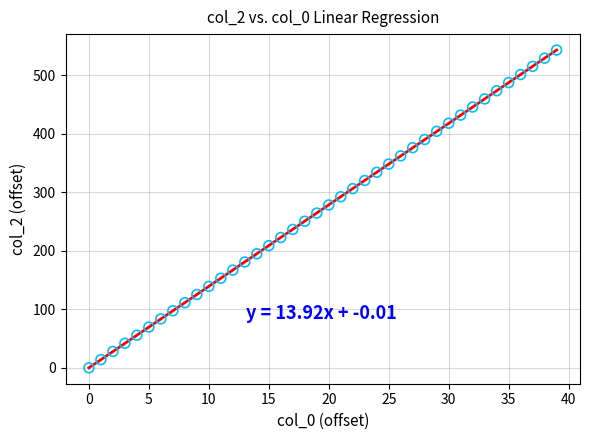

What is the range of Y values (max minus min)?

542.7